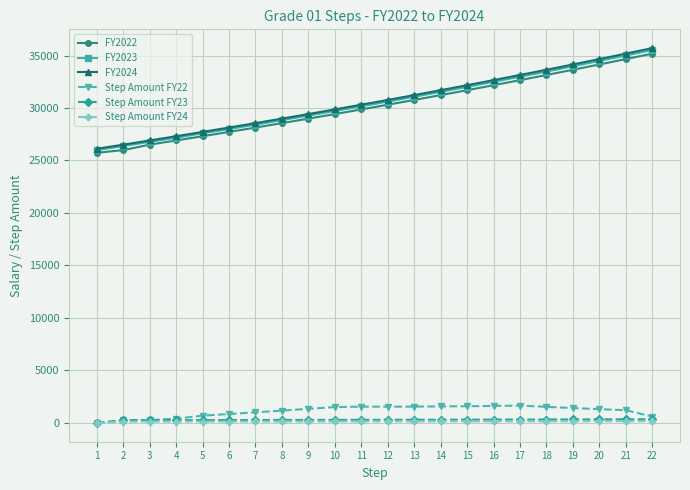

True or false: FY2023 and Step Amount FY23 cross at least once.

False